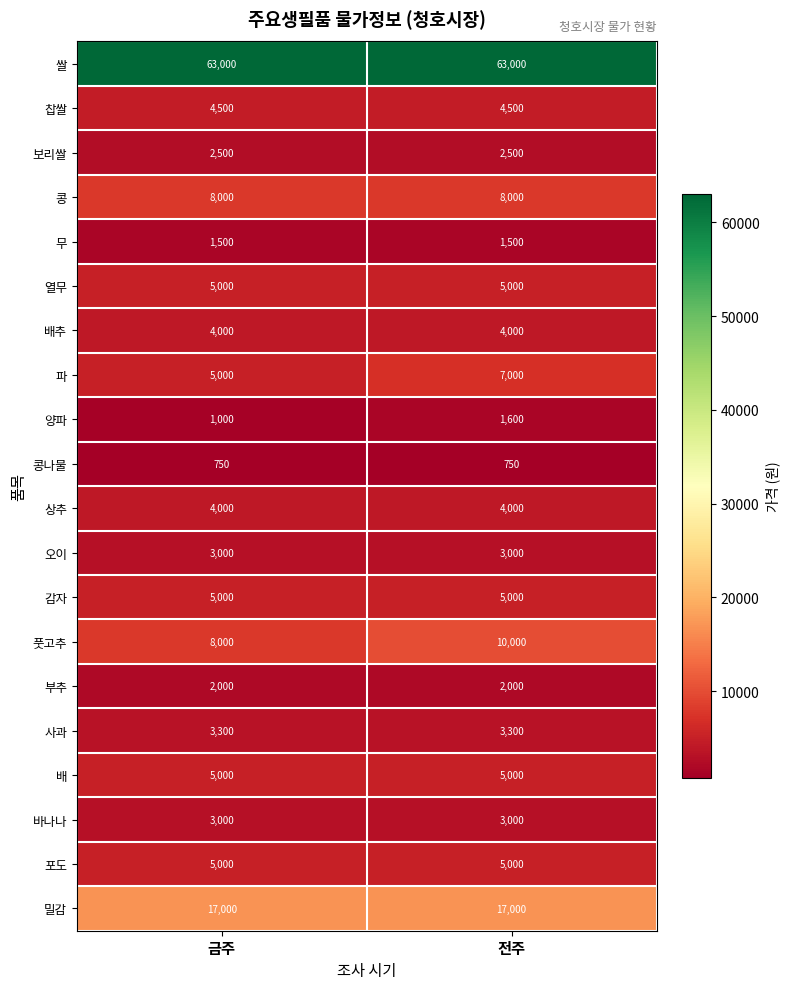

What is the sum of the 양파 values at 전주 and 금주?

2600